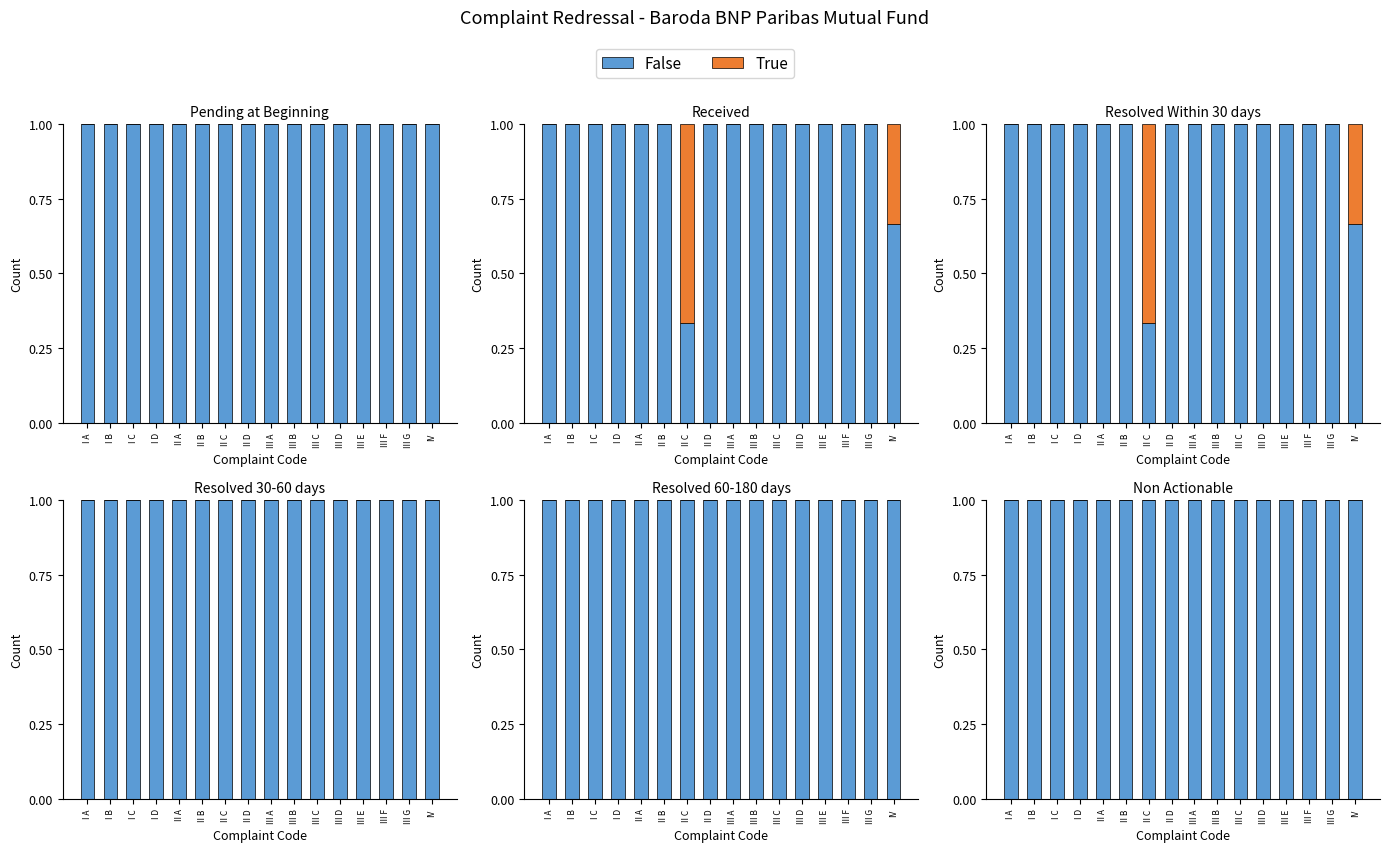

Where is True nearest to the value 0?

I A